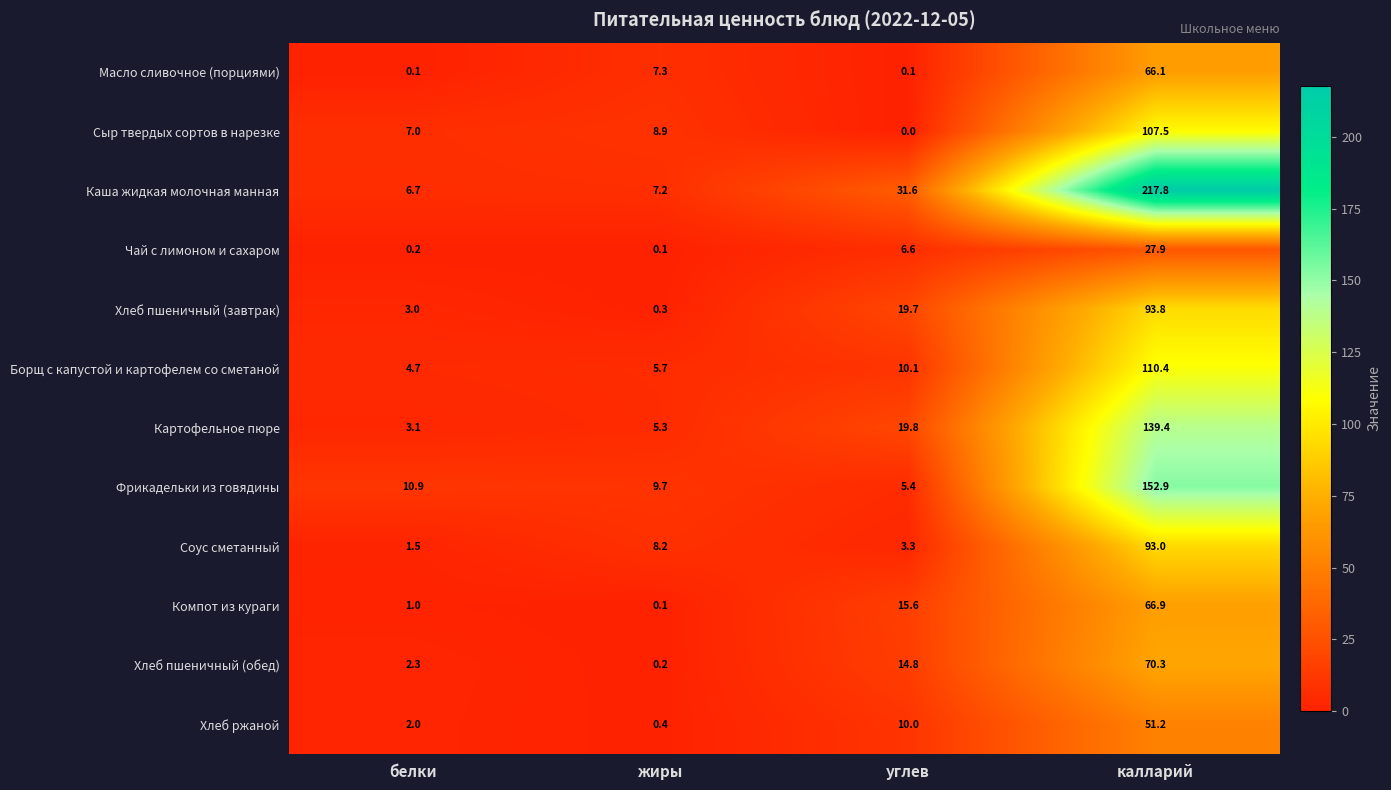

Where does the Соус сметанный series first go above 8?

жиры